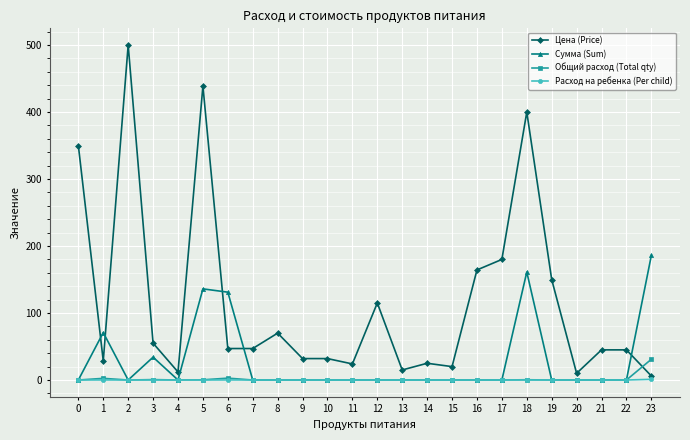

After their last crossing, which series has the higher values: Общий расход (Total qty) or Цена (Price)?

Общий расход (Total qty)